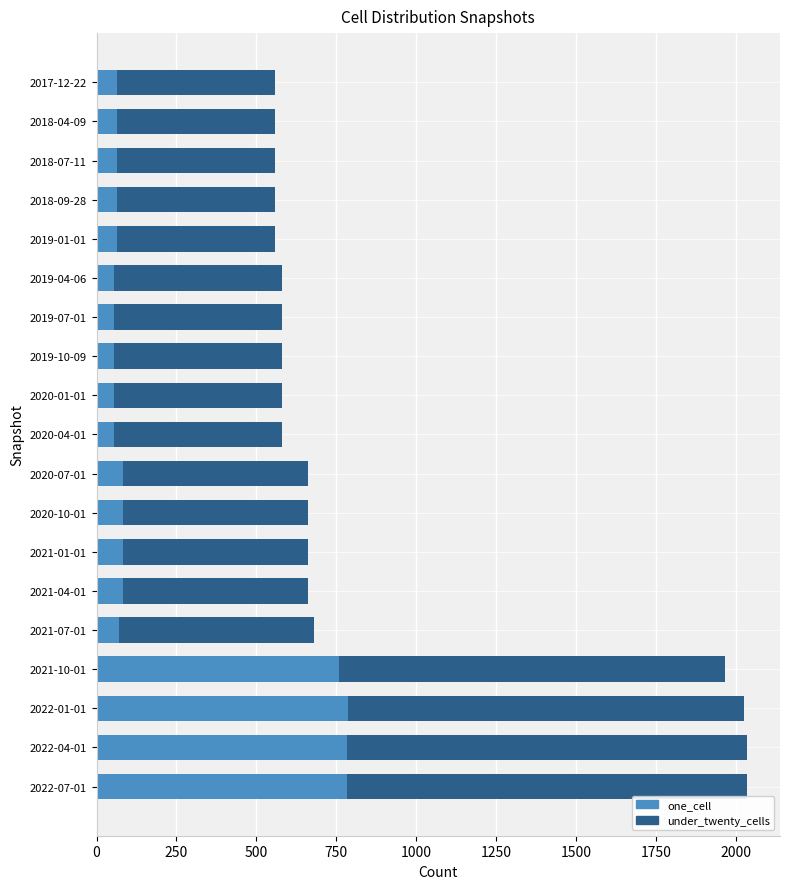

What is the average value of the one_cell series?

216